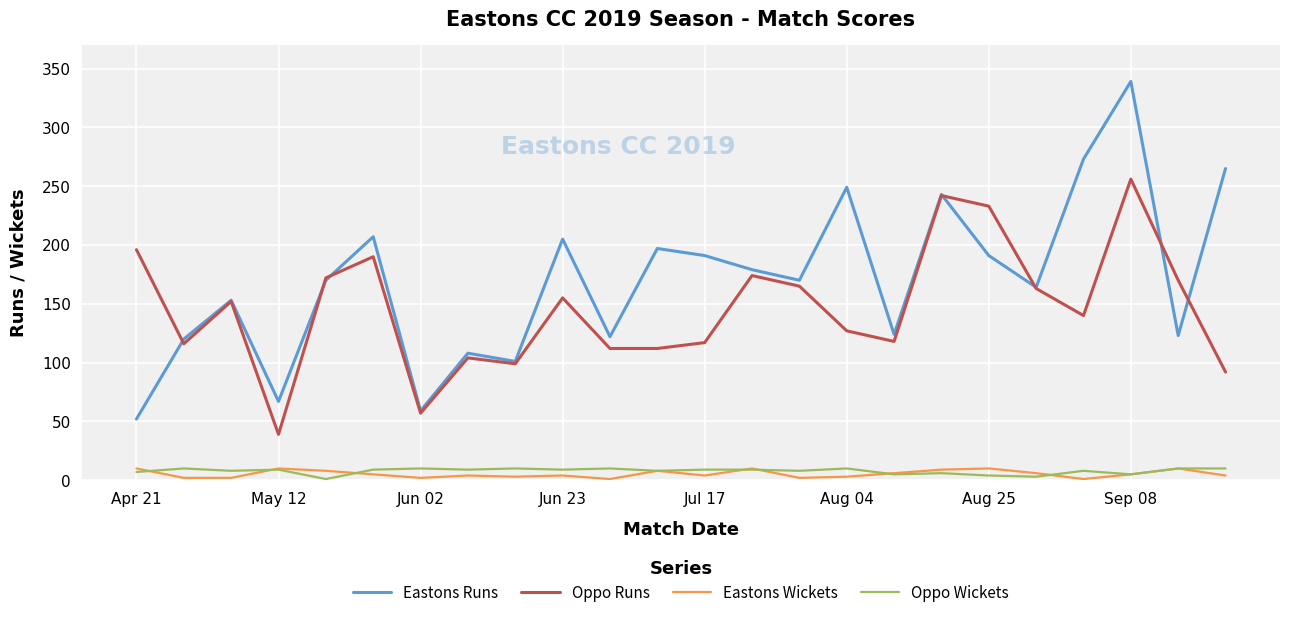

Which series has the largest range (max minus min)?

Eastons Runs